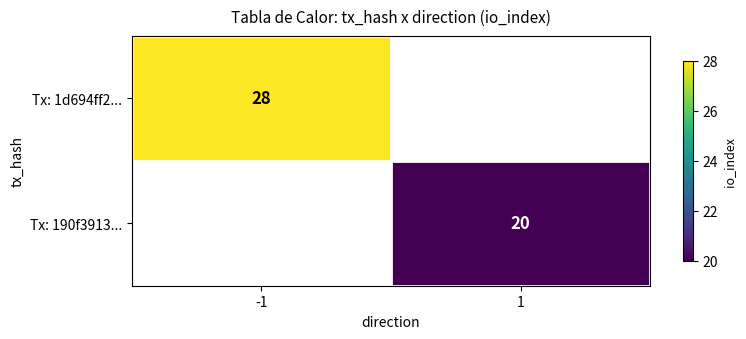

At how many categories does at least one series exceed 24?

1